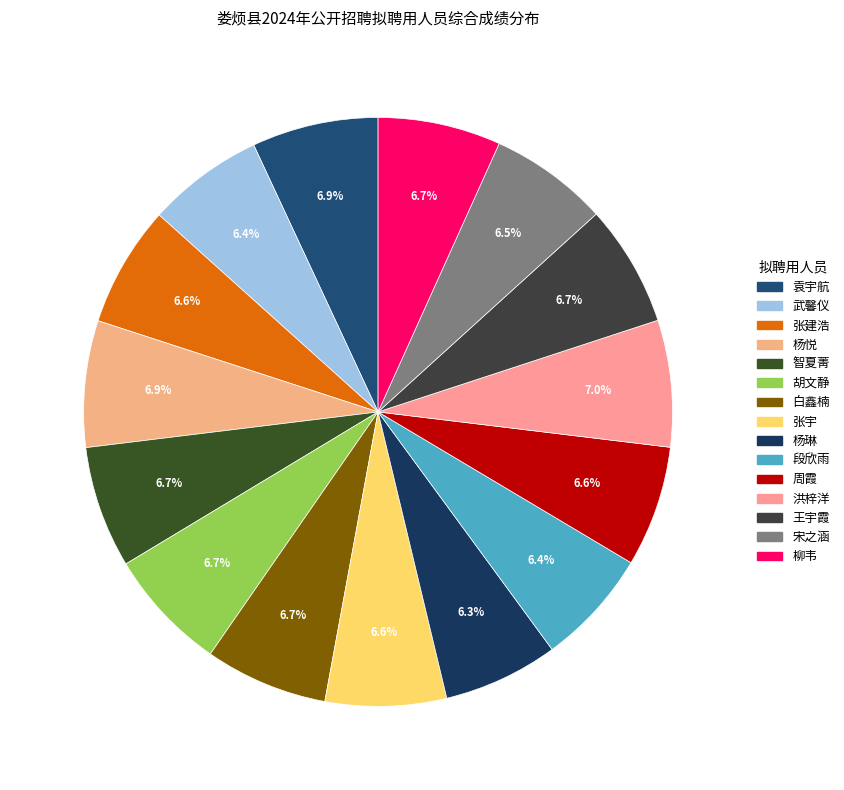

What is the ratio of the value at 杨琳 to the value at 王宇霞?

0.9